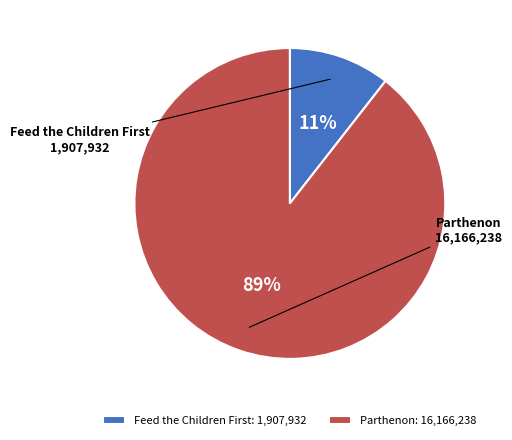

True or false: Parthenon accounts for 89% of the total.

True